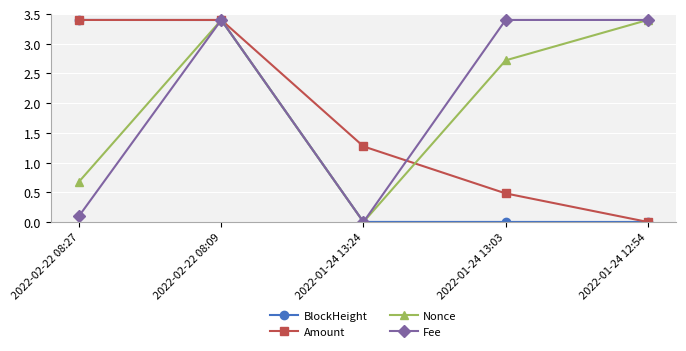

At which category is the sum across all series the highest?

2022-02-22 08:09